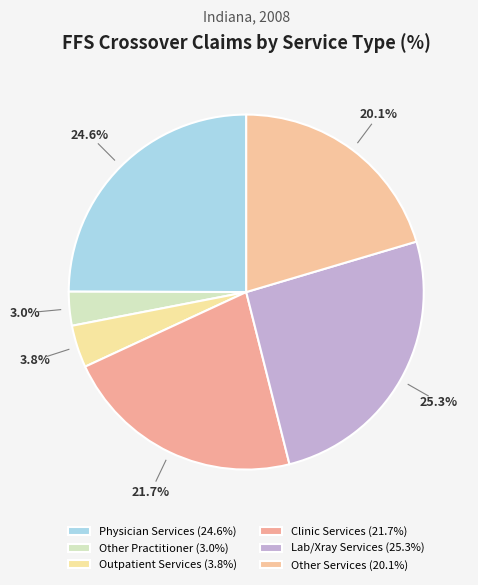

Does Physician Services account for over 50% of the chart?

No